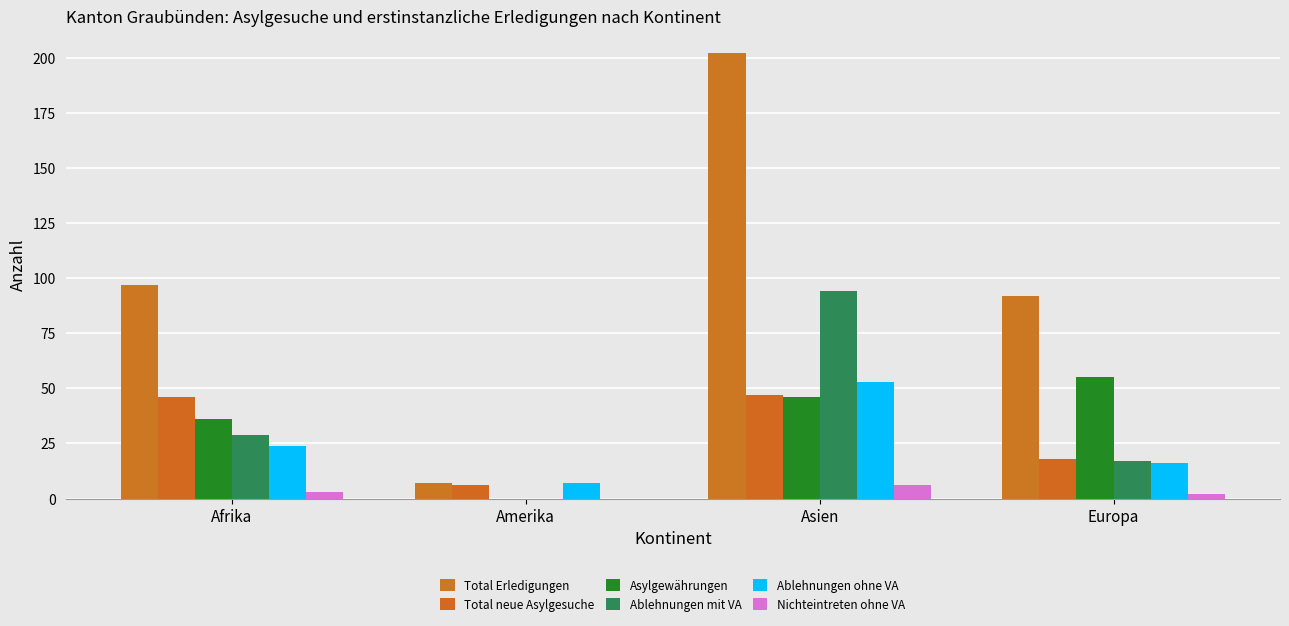

What is the highest value of the Ablehnungen ohne VA series?

53